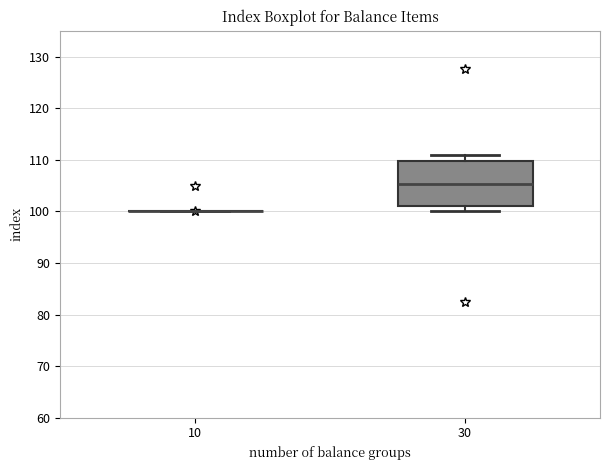

Reading left to right, transcribe this box plot: for each box, give where its median line is, the range the box spans, and where its two whiskers end, as read against the y-axis. The values are not printed on the chart, so give them approximately, as read against the axis.

10: box collapsed to a line at 100, whiskers 100 to 100
30: median 105, box 101 to 110, whiskers 100 to 111